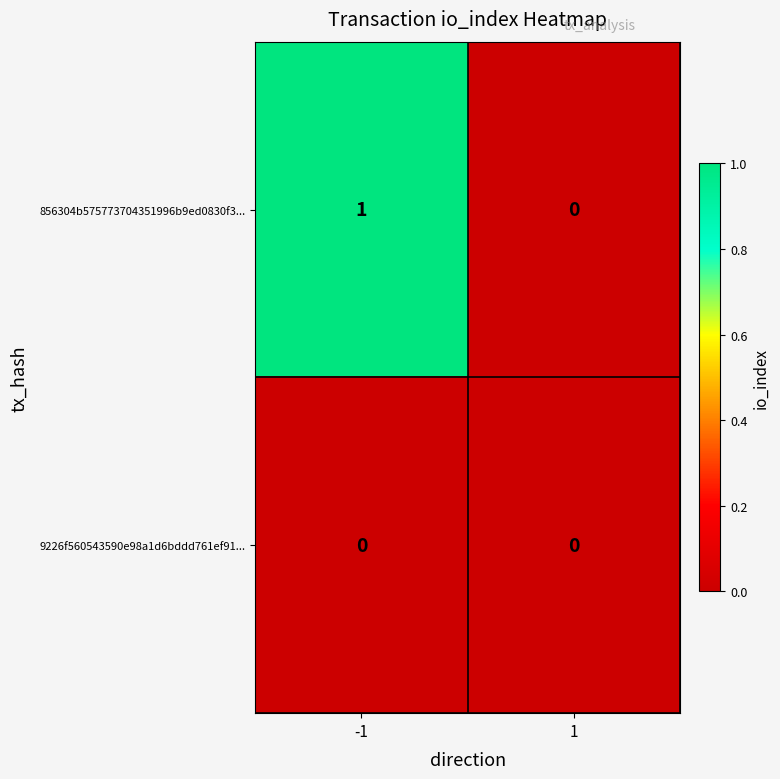

Which series has the widest spread of values?

856304b575773704351996b9ed0830f3...